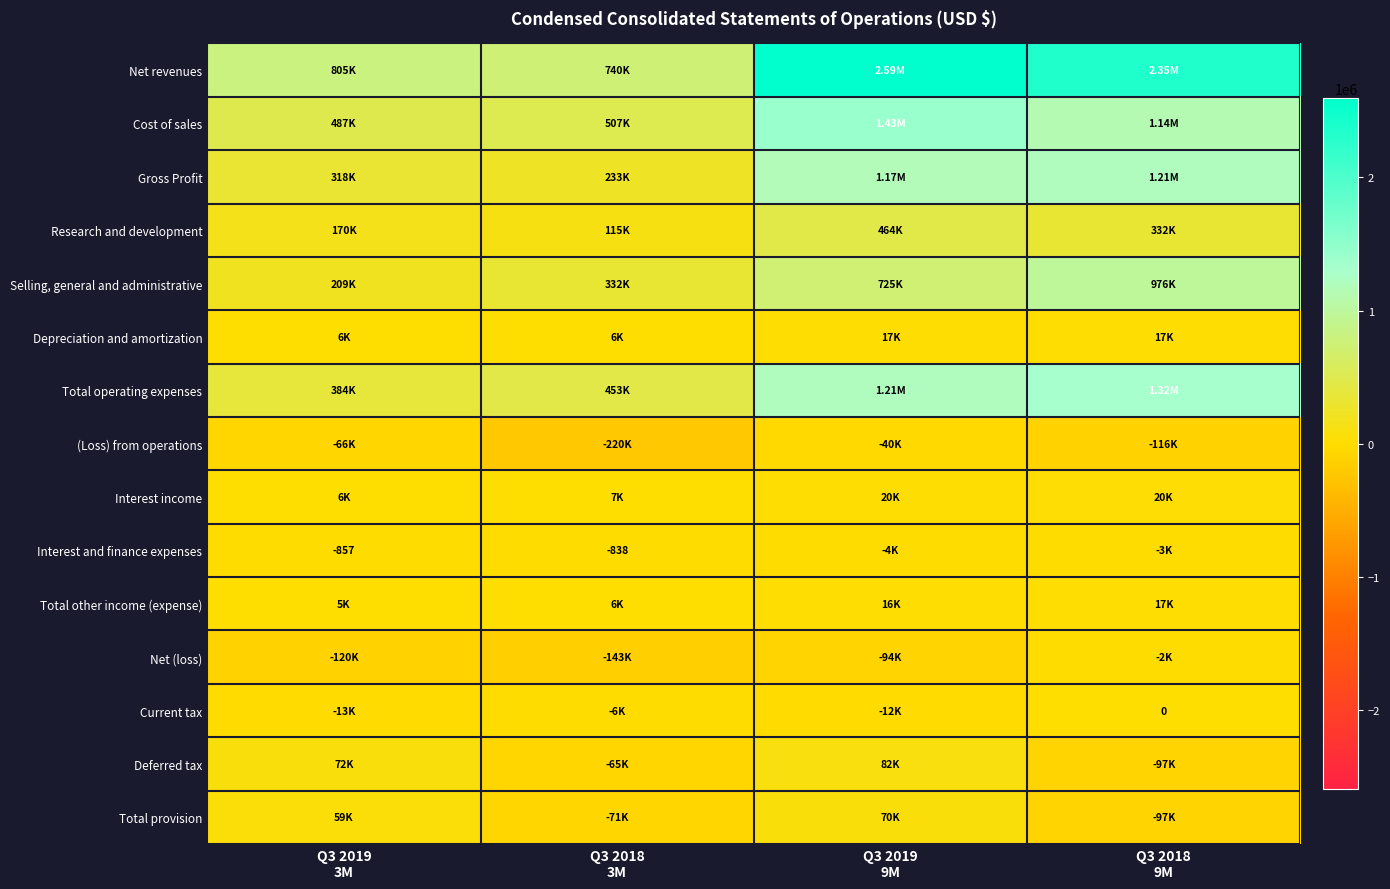

Where is Net revenues nearest to the value 1666138?

Q3 2018 9M